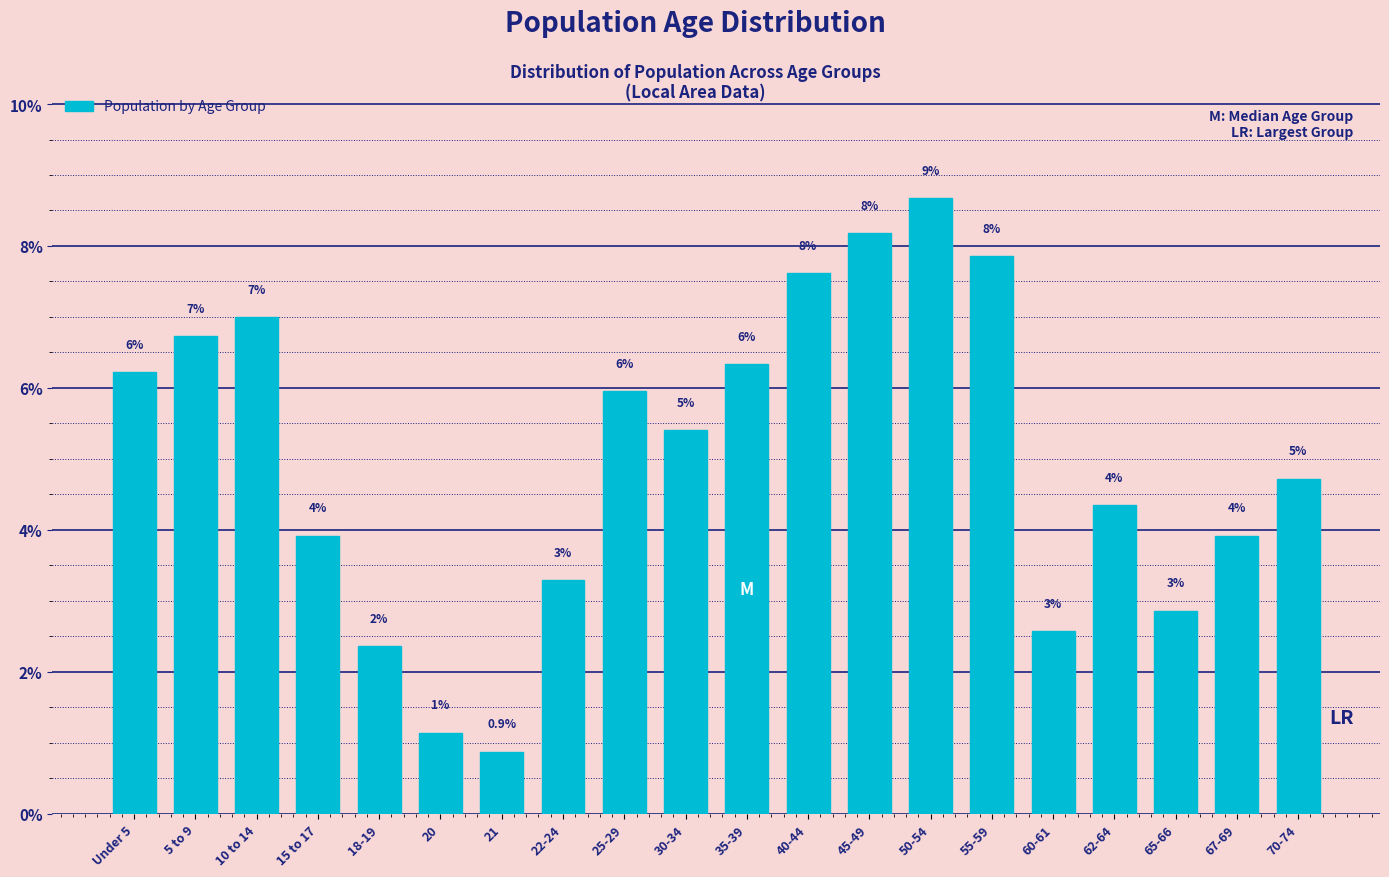

Are the bars horizontal?

No